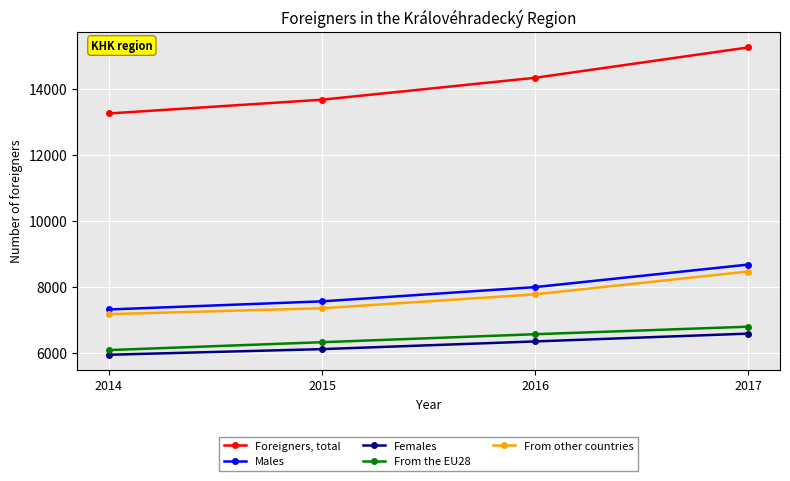

Reading left to right, list all the values displayed in this chart.

Foreigners, total: 2014=13266	2015=13683	2016=14348	2017=15268
Males: 2014=7320	2015=7566	2016=7998	2017=8681
Females: 2014=5946	2015=6117	2016=6350	2017=6587
From the EU28: 2014=6088	2015=6327	2016=6569	2017=6797
From other countries: 2014=7178	2015=7356	2016=7779	2017=8471